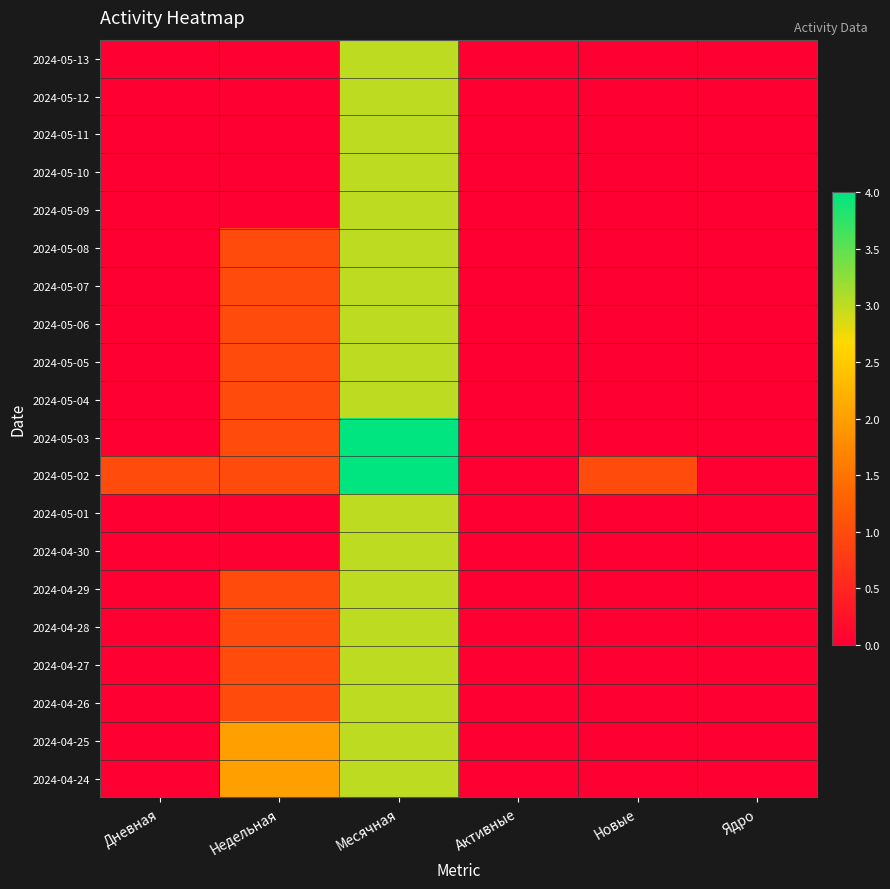

Which series has the largest total across all categories?

2024-05-02